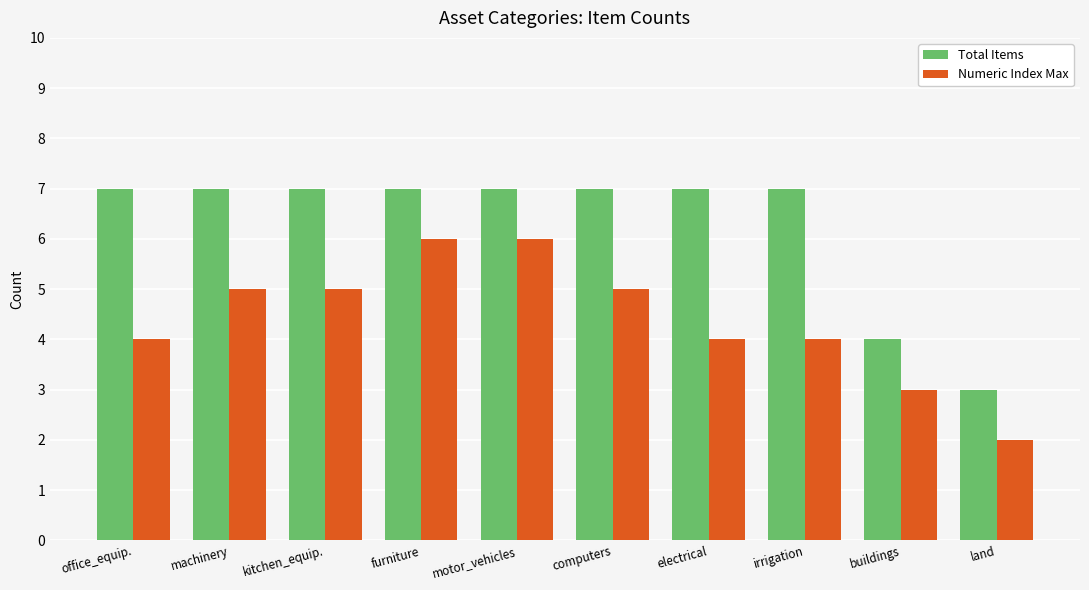

What value does the Numeric Index Max series have at electrical?

4